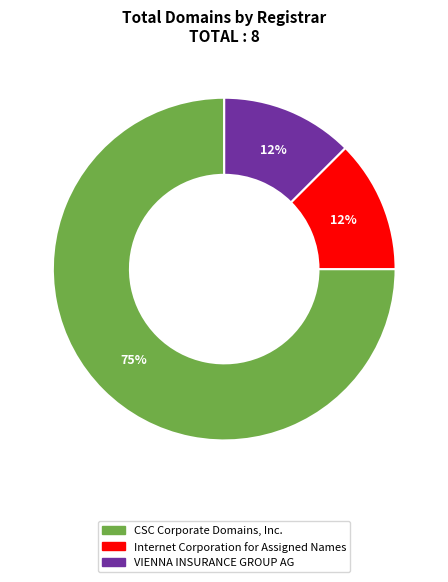

Is the sum of Internet Corporation for Assigned Names and CSC Corporate Domains, Inc. greater than half?

Yes